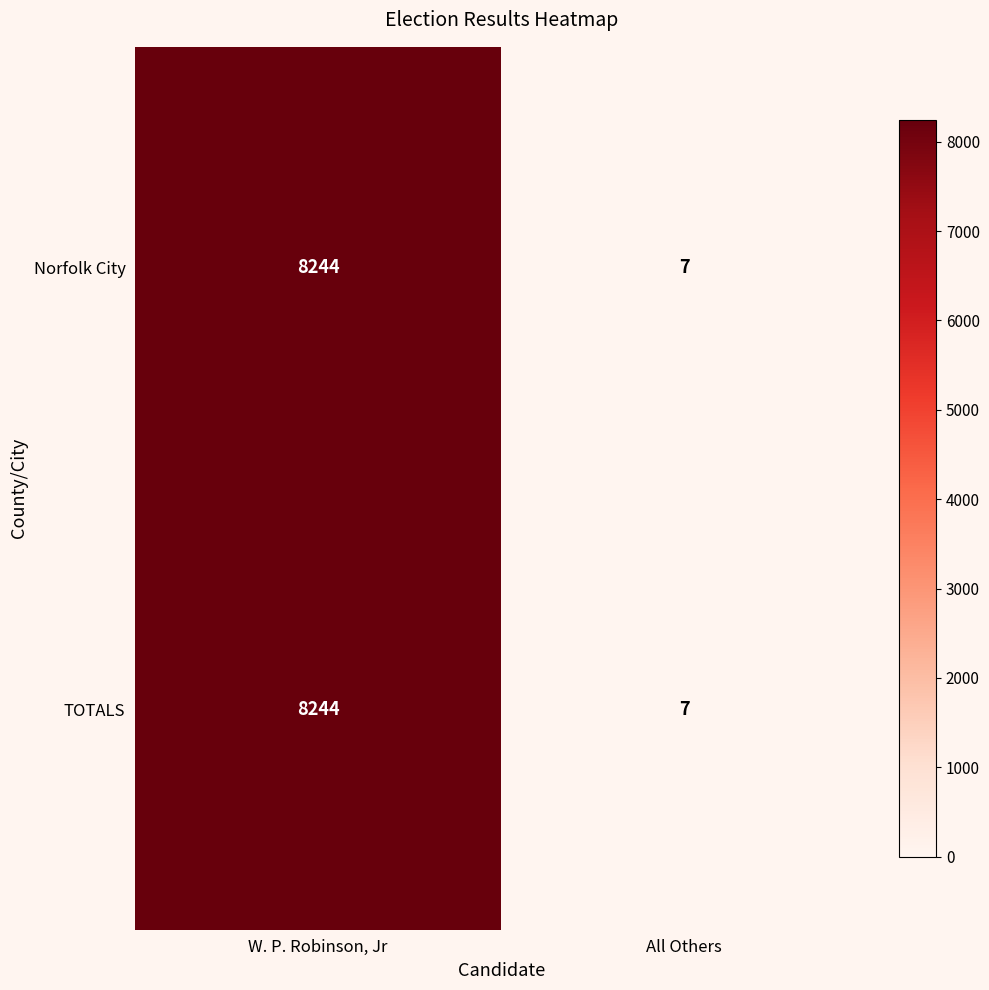

Reading left to right, list all the values displayed in this chart.

Norfolk City: W. P. Robinson, Jr=8244	All Others=7
TOTALS: W. P. Robinson, Jr=8244	All Others=7